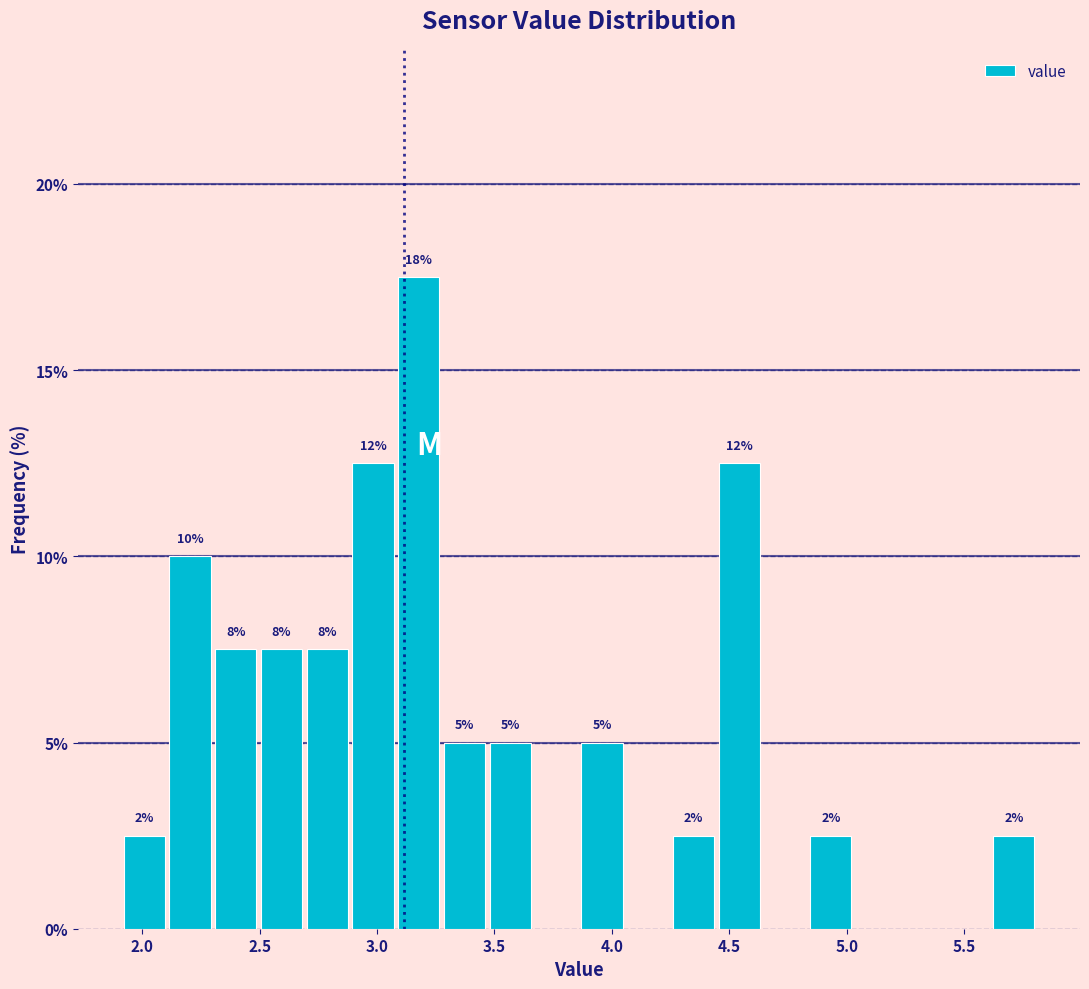

Around what value on the x-axis is the tallest bar? Give the approximate position of its centre, as read against the axis.

3.20